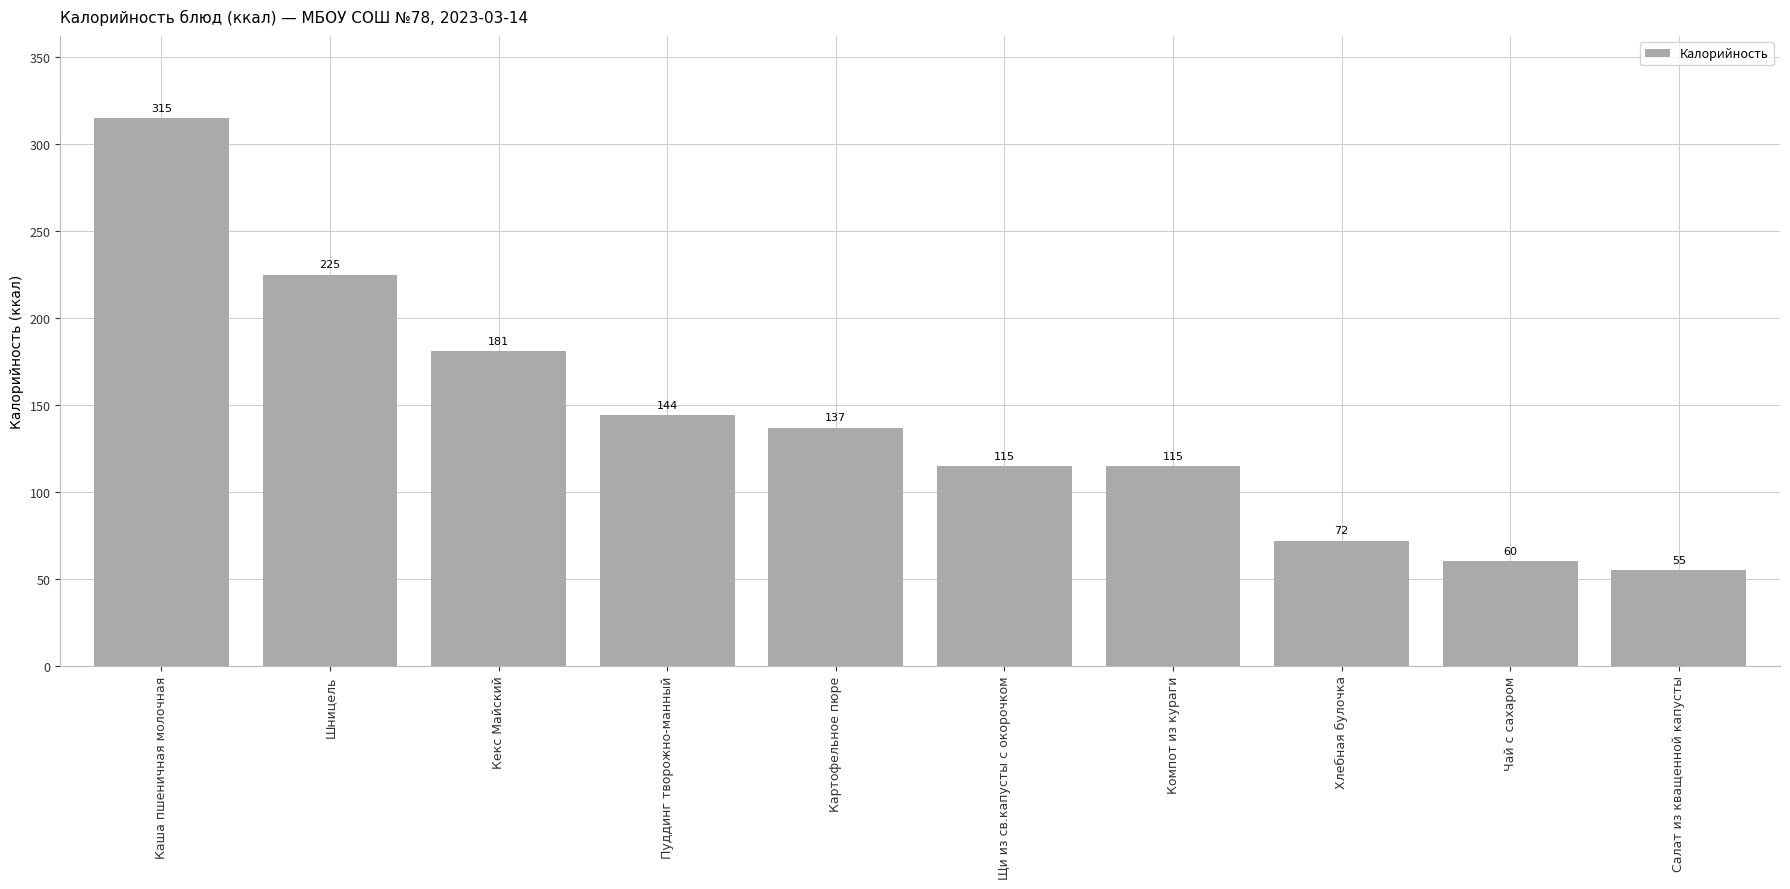

What is the sum of the values at Кекс Майский and Салат из кващенной капусты?

236